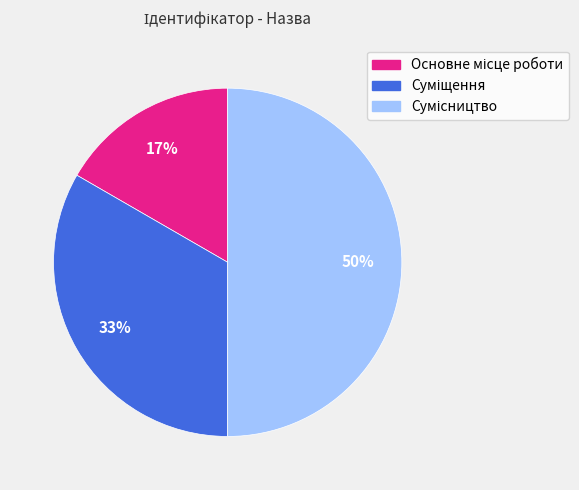

To the nearest percent, what is the difference between the largest and smallest slice percentages?

33%